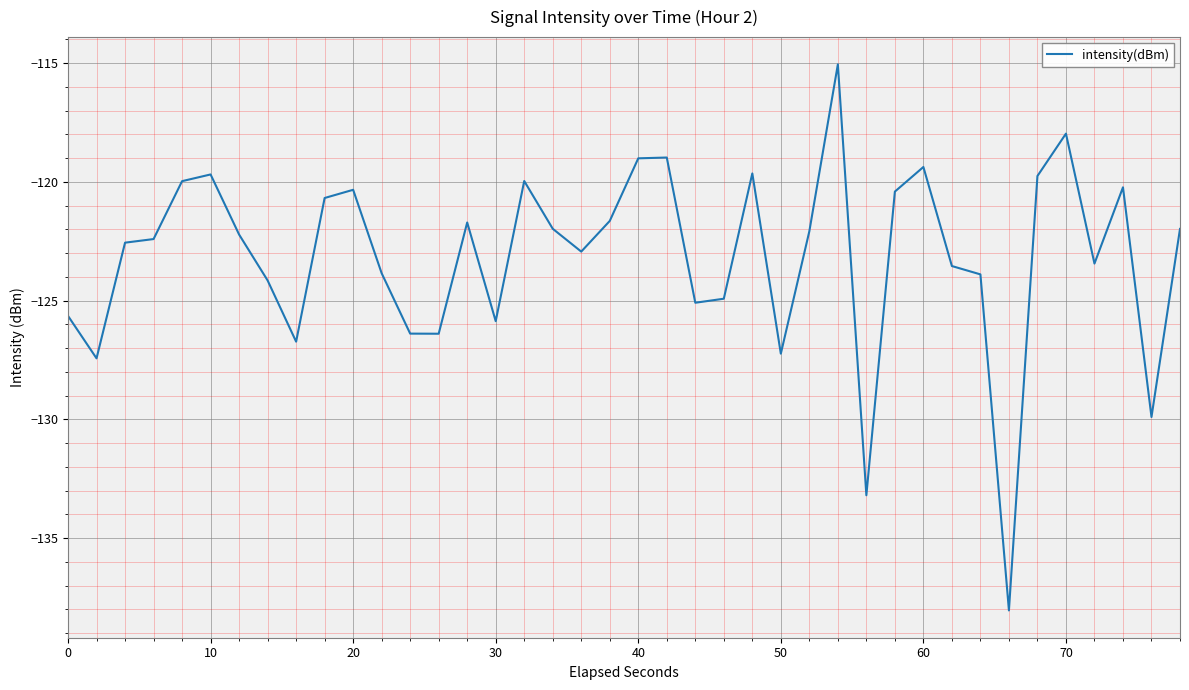

What is the difference between the maximum and minimum values?

23.0